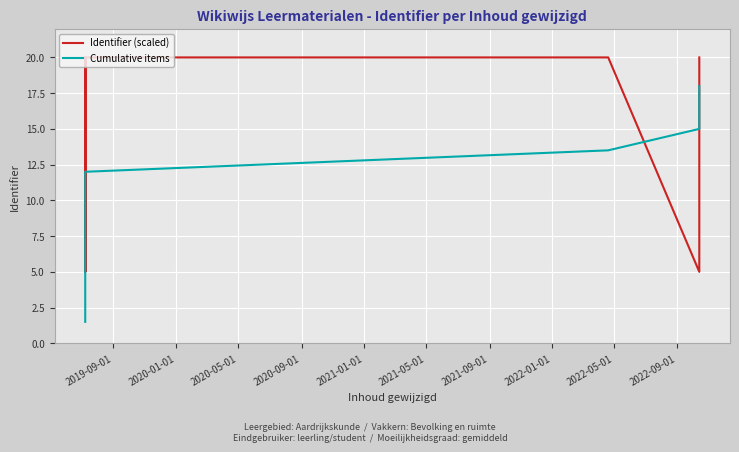

How many times do Cumulative items and Identifier (scaled) cross each other?

4